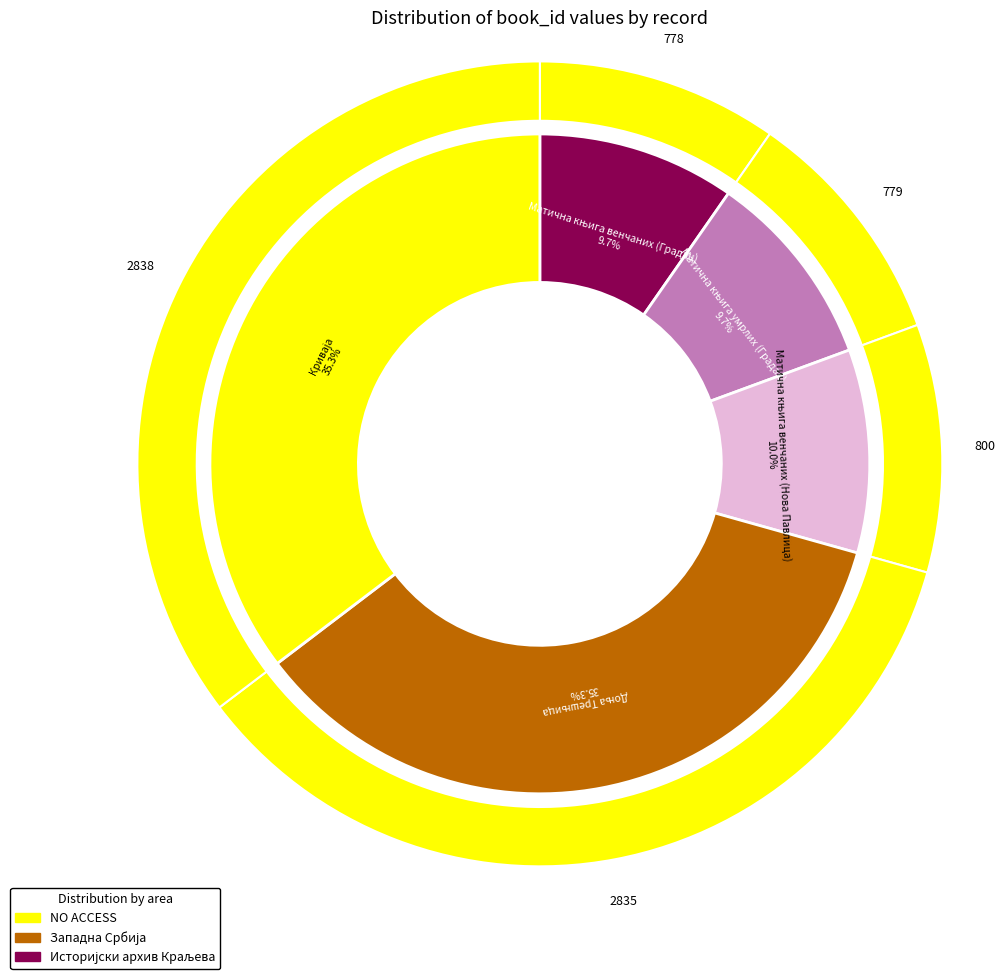

To the nearest percent, what portion does Матична књига умрлих (Градац) represent?

10%